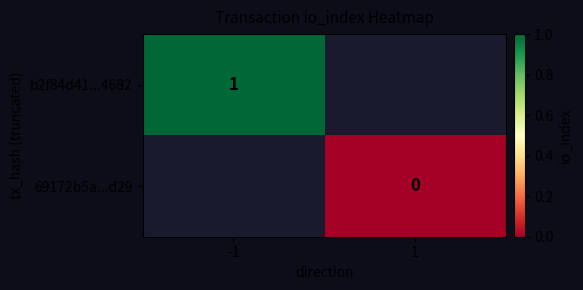

True or false: b2f84d41...4682 has a value of 1 at -1.

True